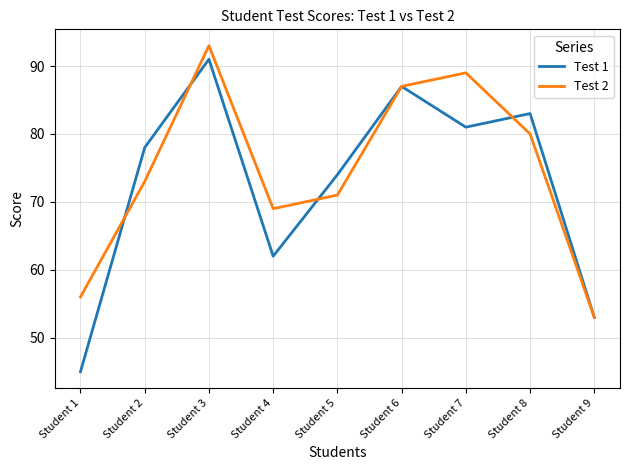

At which category is the sum across all series the highest?

Student 3